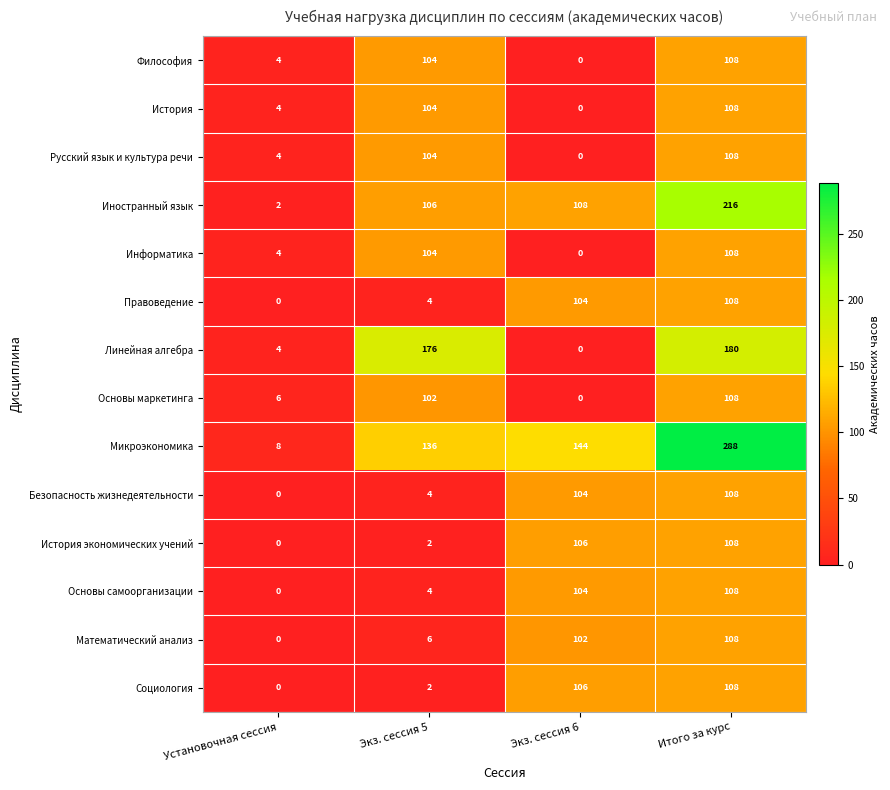

Which category has the lowest value in the Микроэкономика series?

Установочная сессия